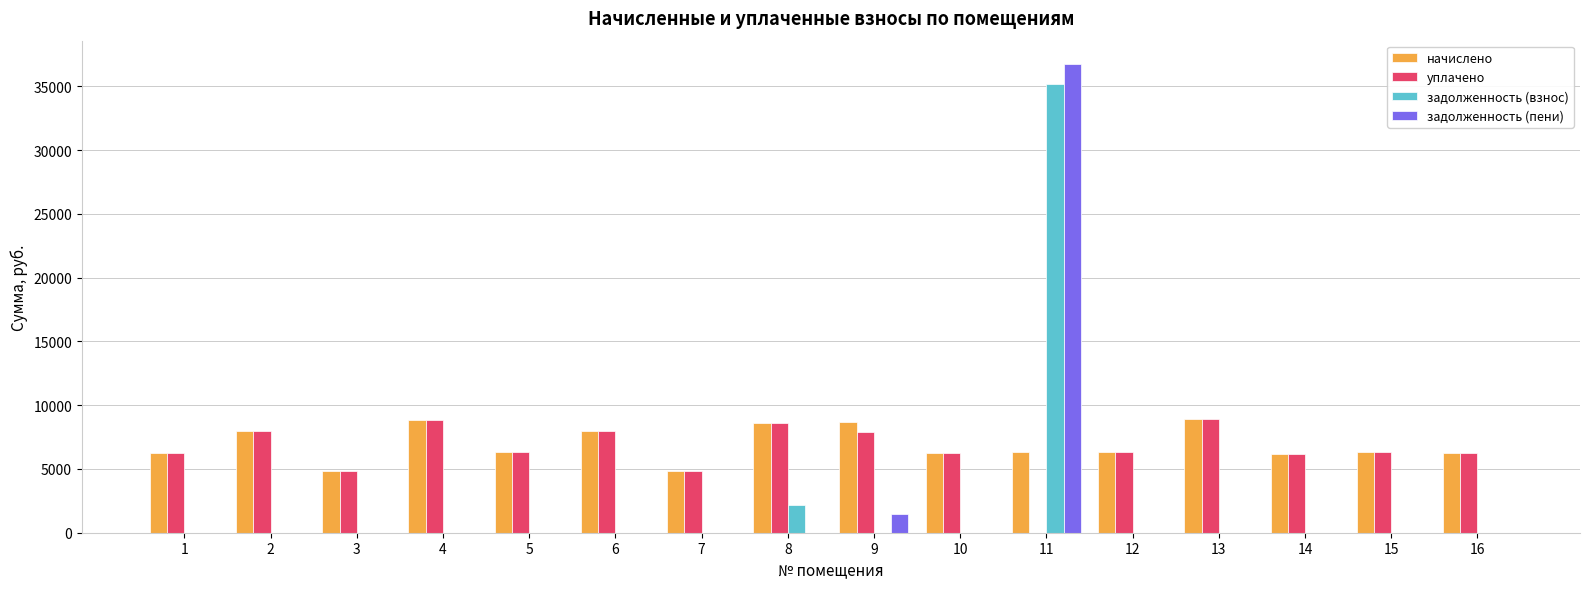

What is the total value across all series at 8?

19353.6